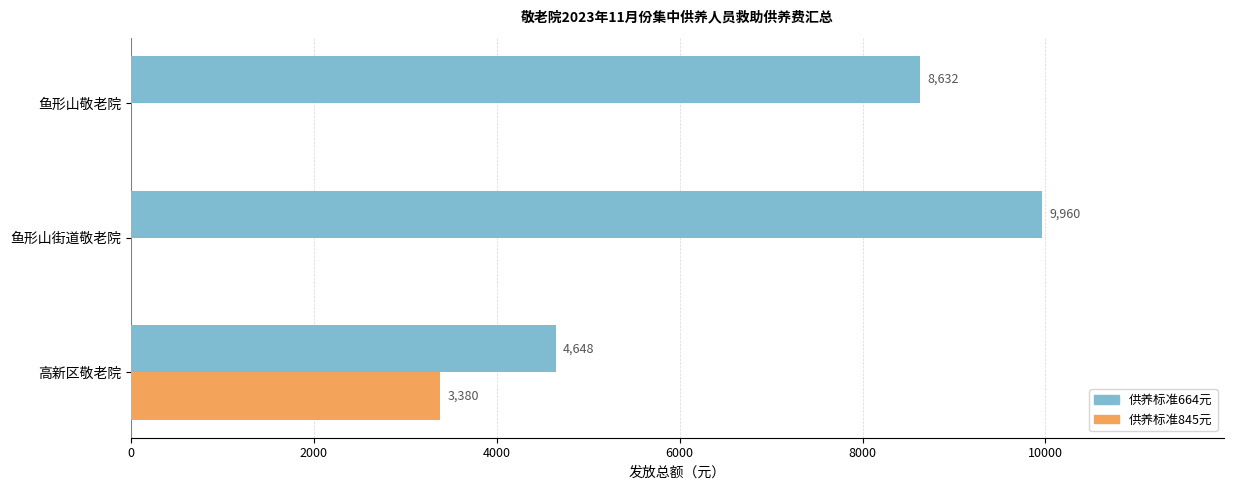

Is the value of 供养标准845元 at 鱼形山街道敬老院 greater than the value of 供养标准664元 at 高新区敬老院?

No